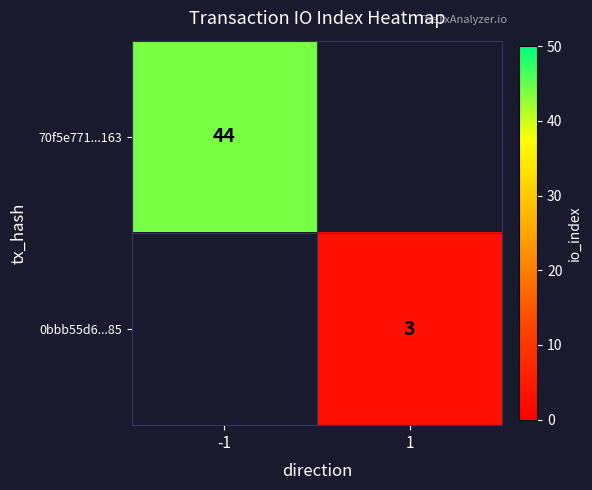

Count the number of data series in this chart.

2